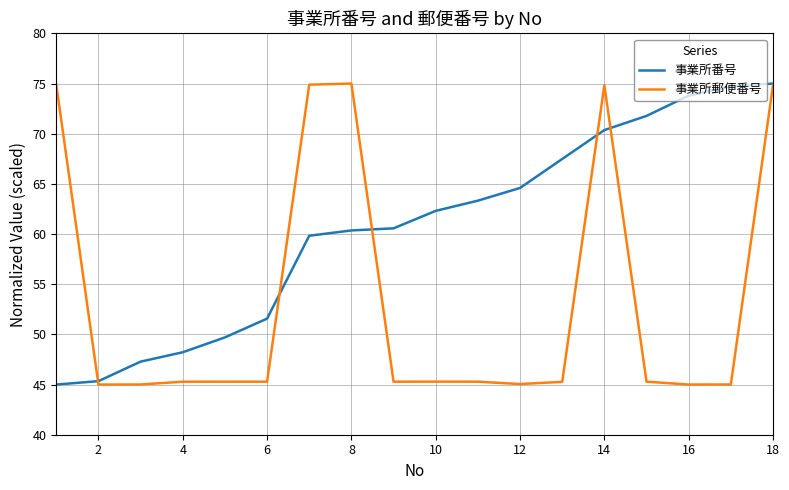

List the series in order of their overall mean, lowest first.

事業所郵便番号, 事業所番号